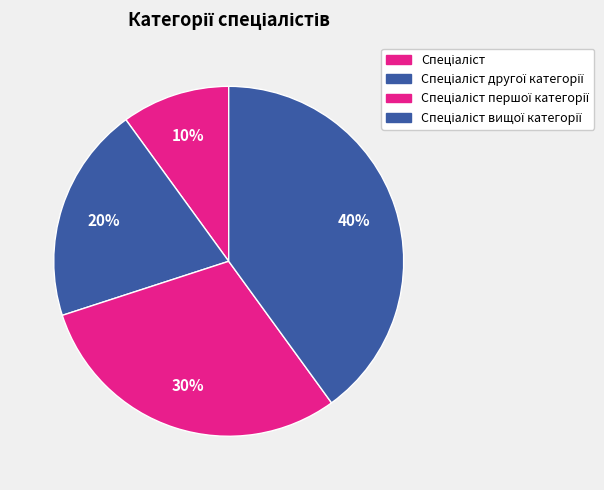

How many slices are in this pie chart?

4